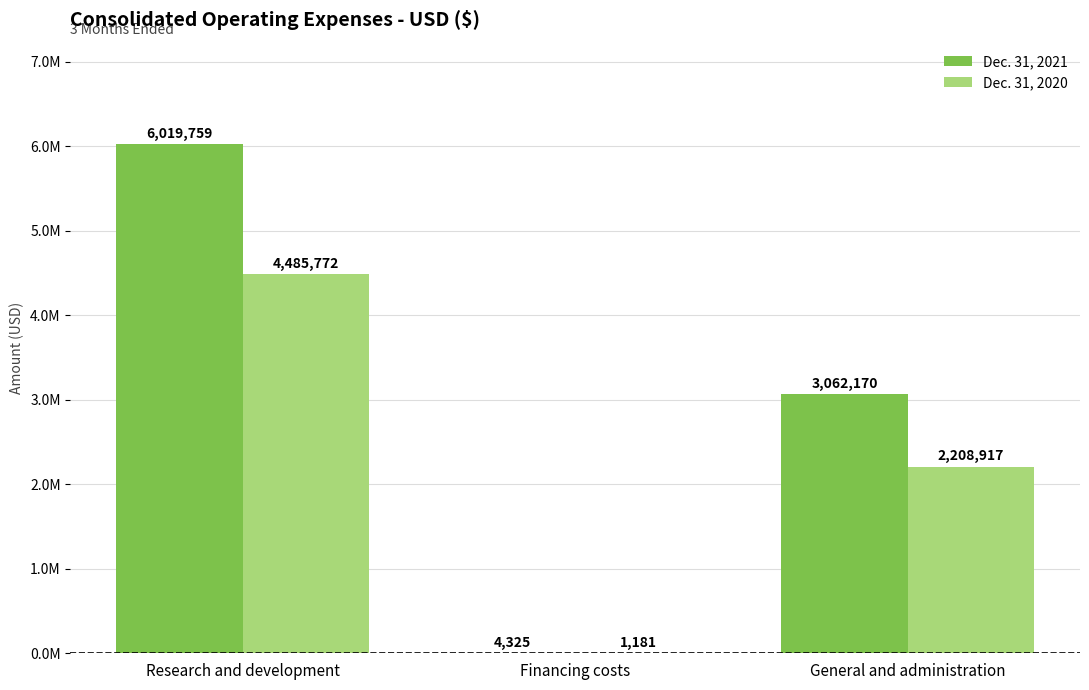

Which series has the widest spread of values?

Dec. 31, 2021